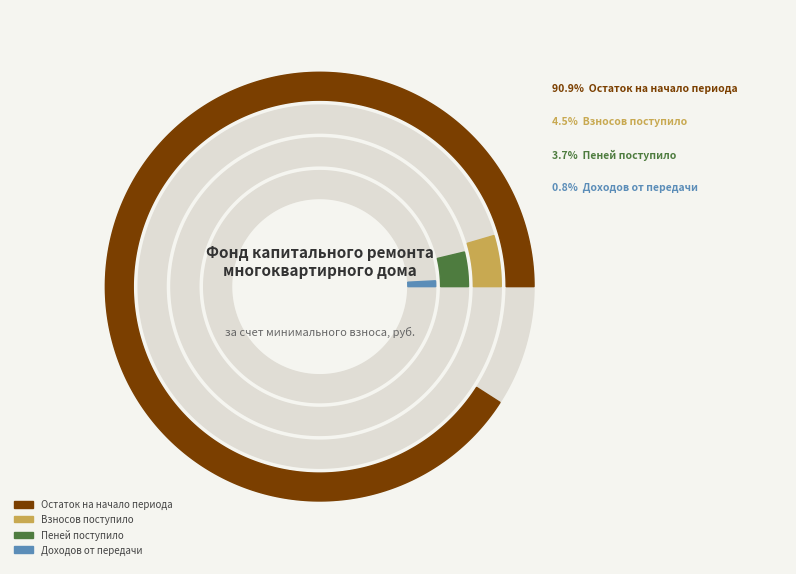

Rank the categories by value from highest to lowest.

Остаток на начало периода, Взносов поступило, Пеней поступило, Доходов от передачи